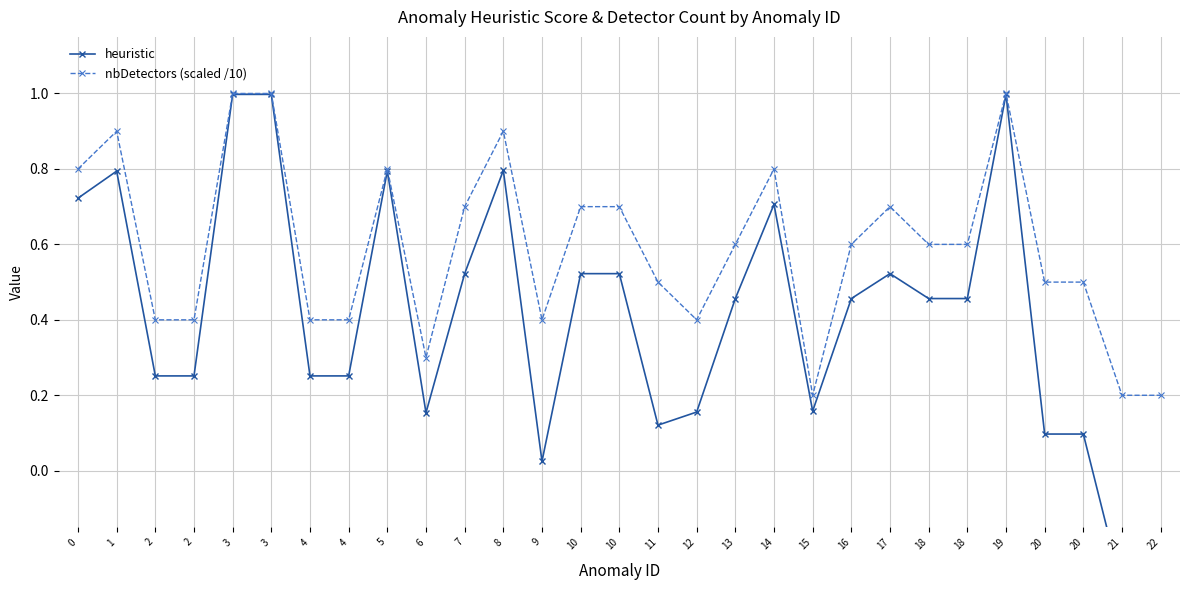

What is the value of the heuristic point at the 4th from the left?

0.3